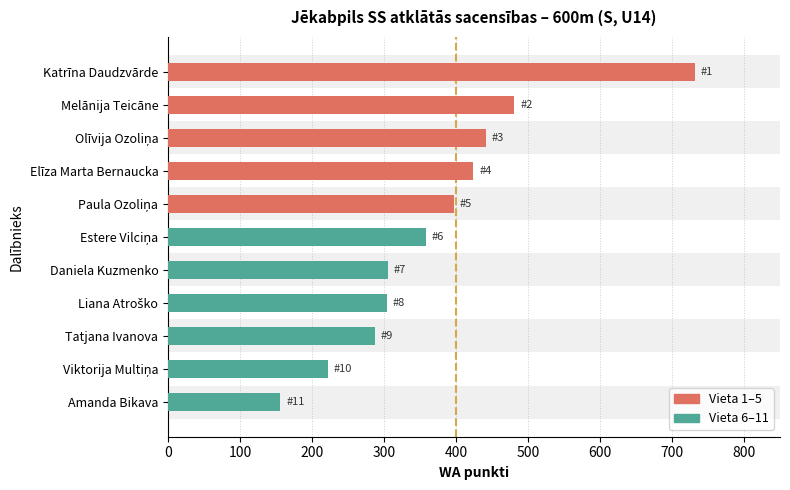

At which category does the chart reach its peak across all series?

Katrīna Daudzvārde